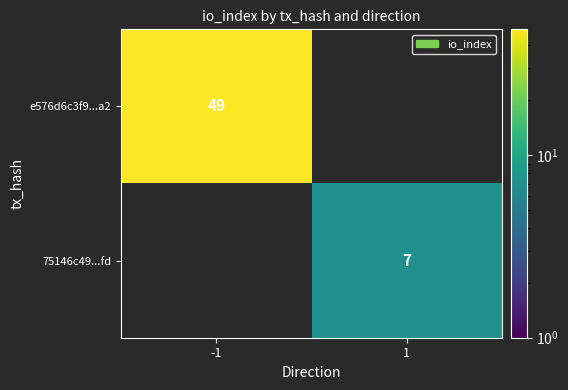

Is it true that 75146c49...fd equals 7 at 1?

True